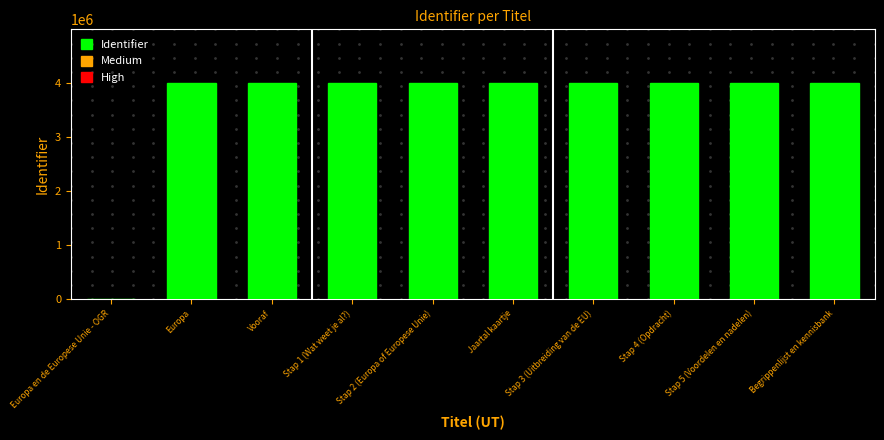

What is the greatest value displayed?

3998651